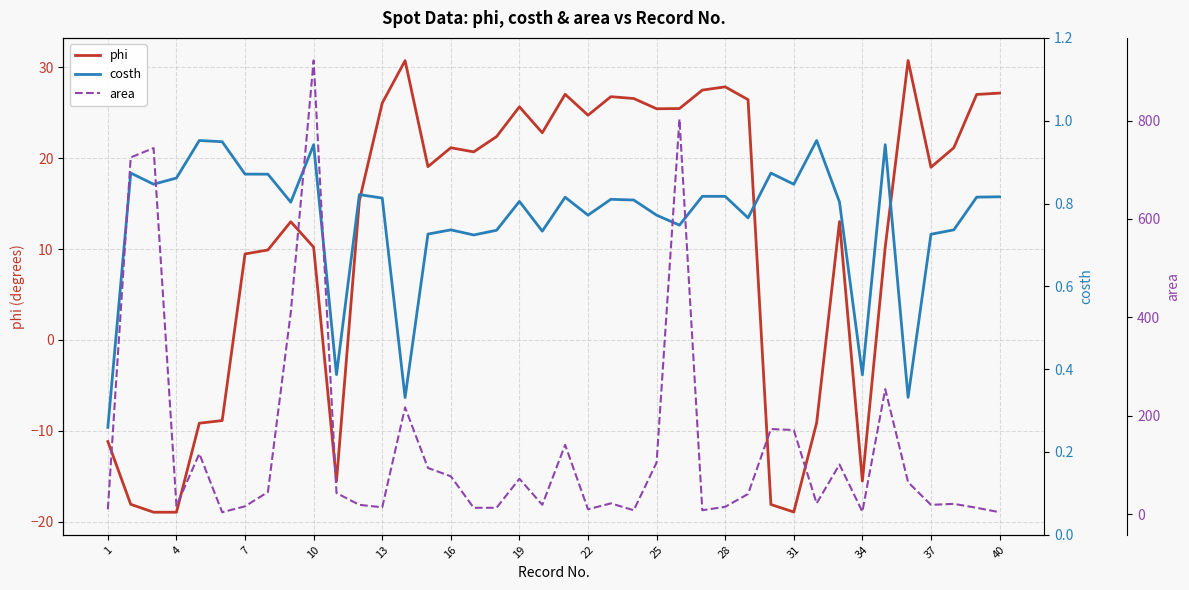

What is the highest value of the phi series?

30.8